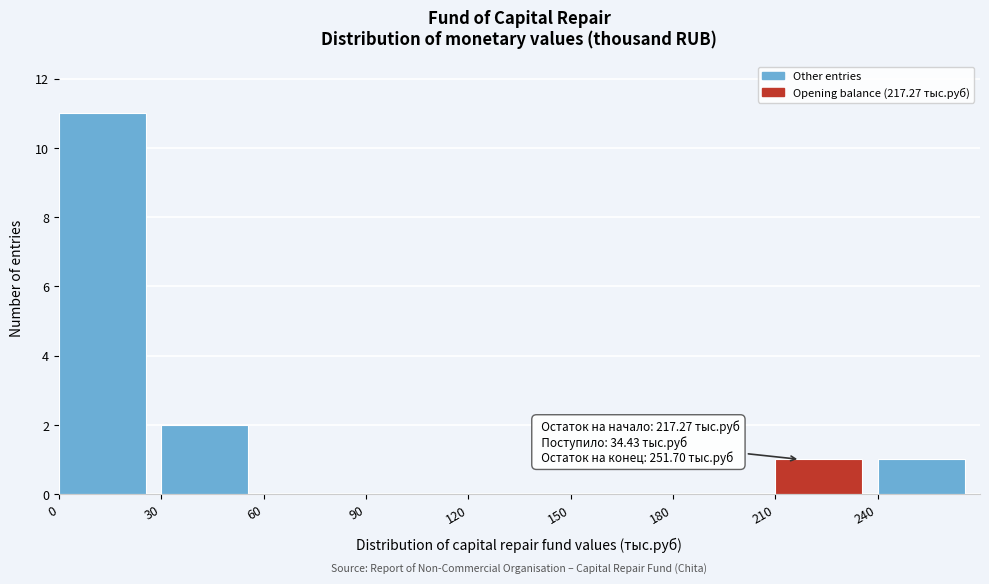

Which range on the x-axis has the tallest bar?

0 to 30